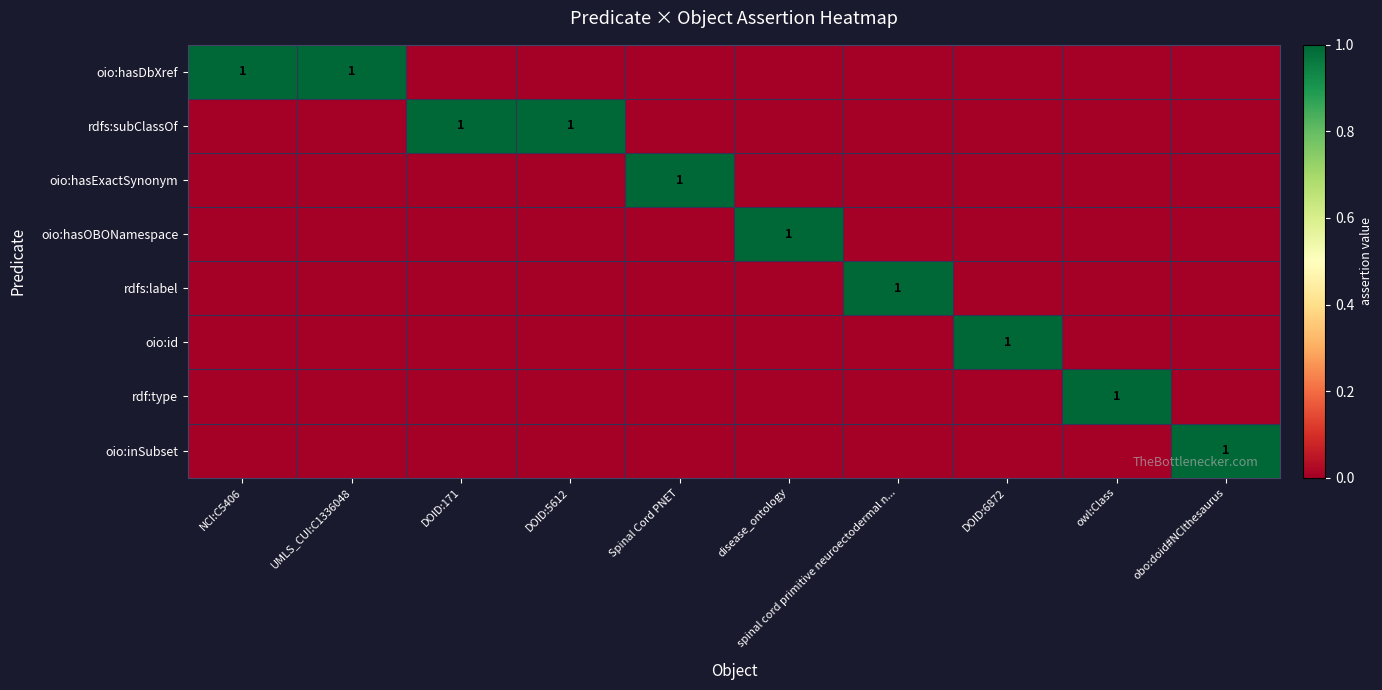

What is the total value across all series at Spinal Cord PNET?

1